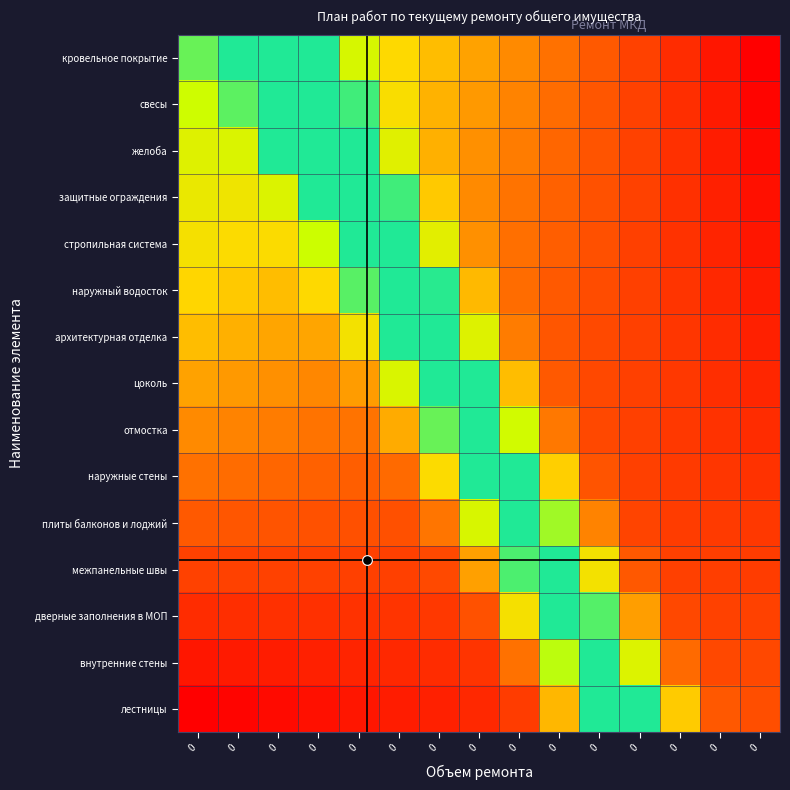

List the series in order of their peak value, highest first.

кровельное покрытие, свесы, желоба, защитные ограждения, стропильная система, наружный водосток, архитектурная отделка, цоколь, отмостка, наружные стены, плиты балконов и лоджий, межпанельные швы, дверные заполнения в МОП, внутренние стены, лестницы